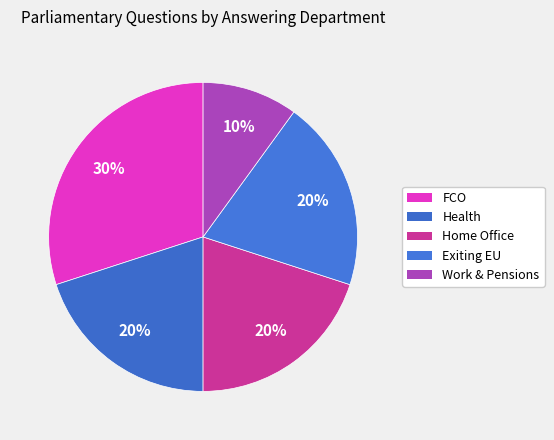

To the nearest percent, what is the average slice percentage?

20%